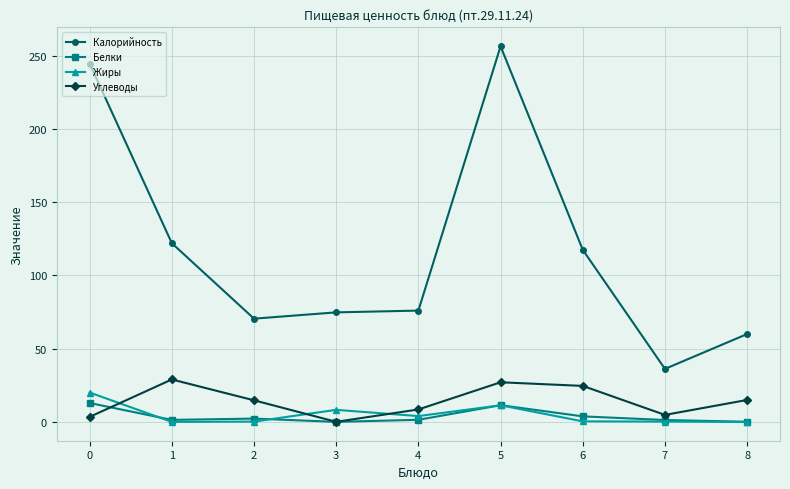

How many lines are shown in the chart?

4